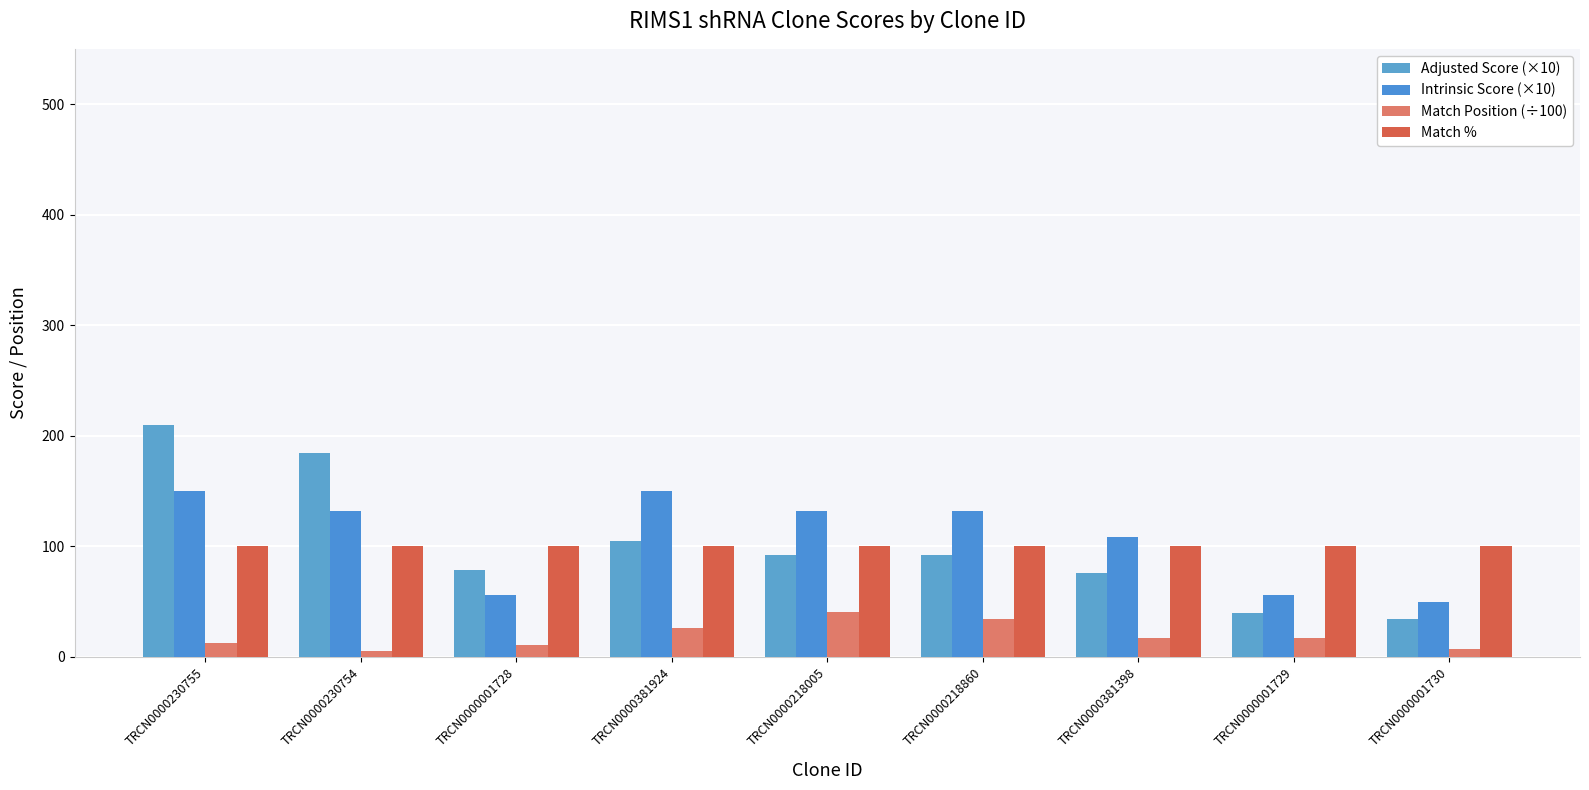

What is the spread (max minus min) of values at TRCN0000218860?

97.8